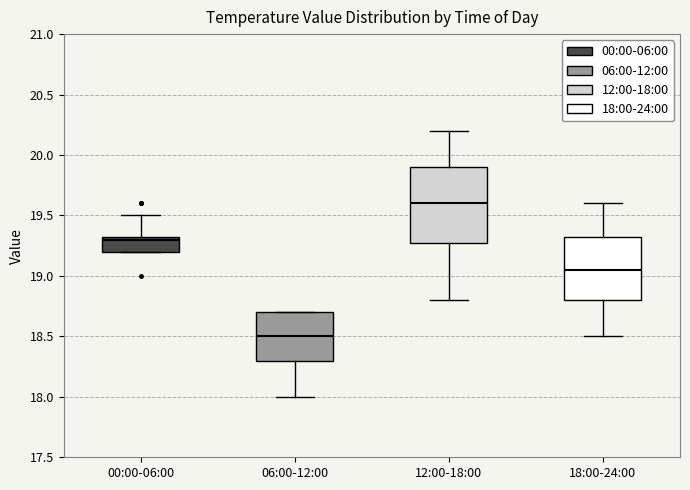

Where does the lower whisker of the box for 06:00-12:00 end on the y-axis? The values are not printed on the chart, so give them approximately, as read against the axis.

18.00